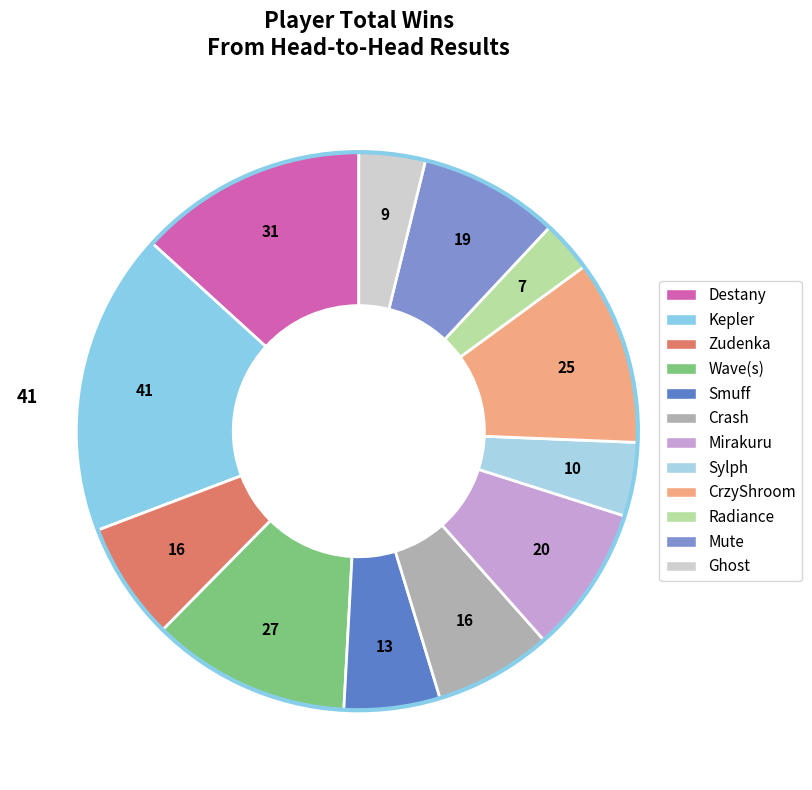

The Radiance slice represents 3% of the pie. True or false?

True